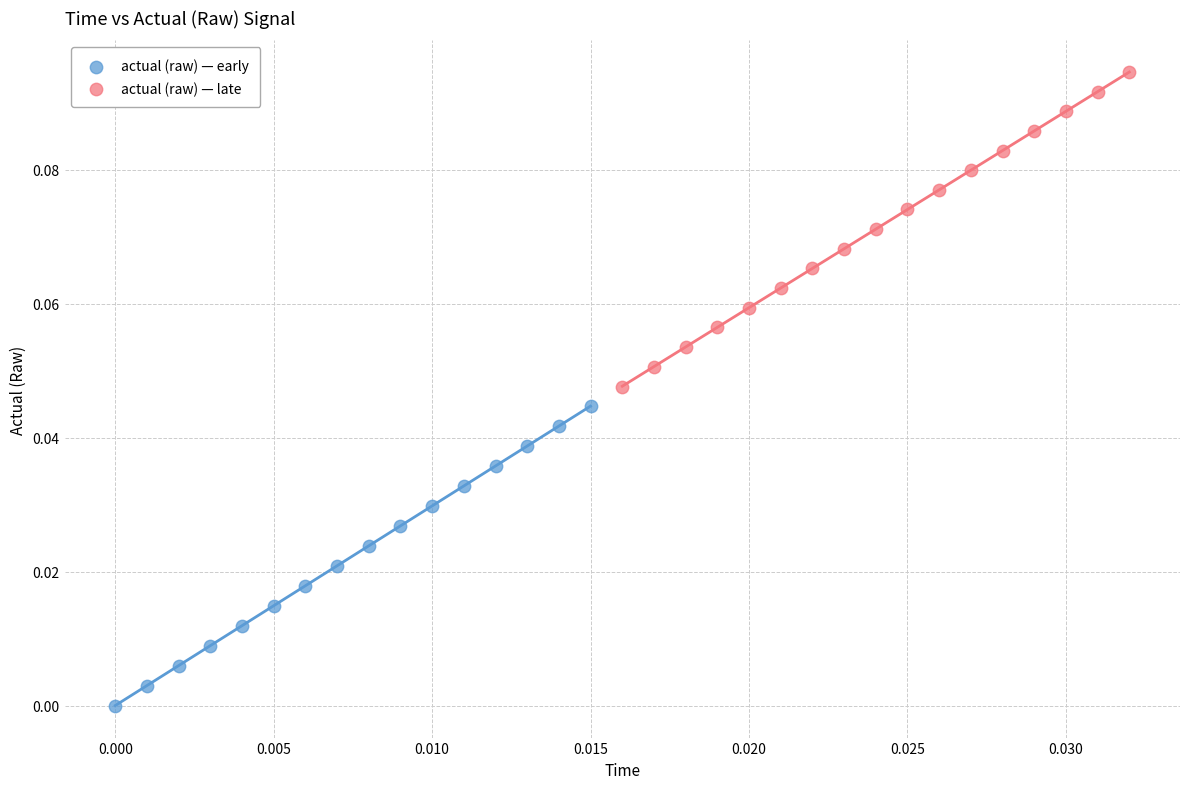

Which series contains the highest Y value?

actual (raw) — late